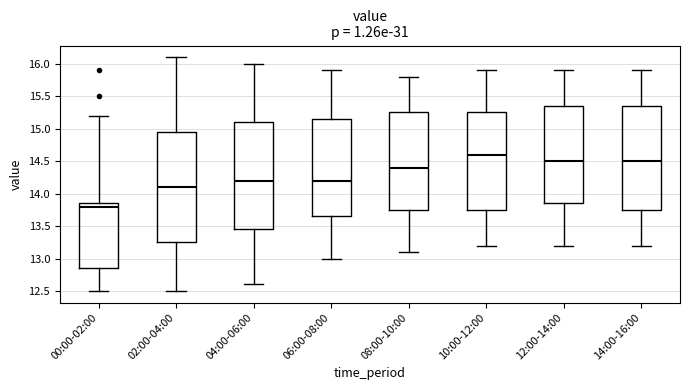

Reading left to right, read every box against the y-axis: the position of its median line, the range the box covers, and the ends of its whiskers. The values are not printed on the chart, so give them approximately, as read against the axis.

00:00-02:00: median 13.80, box 12.85 to 13.85, whiskers 12.50 to 15.20
02:00-04:00: median 14.10, box 13.25 to 14.95, whiskers 12.50 to 16.10
04:00-06:00: median 14.20, box 13.45 to 15.10, whiskers 12.60 to 16.00
06:00-08:00: median 14.20, box 13.65 to 15.15, whiskers 13.00 to 15.90
08:00-10:00: median 14.40, box 13.75 to 15.25, whiskers 13.10 to 15.80
10:00-12:00: median 14.60, box 13.75 to 15.25, whiskers 13.20 to 15.90
12:00-14:00: median 14.50, box 13.85 to 15.35, whiskers 13.20 to 15.90
14:00-16:00: median 14.50, box 13.75 to 15.35, whiskers 13.20 to 15.90